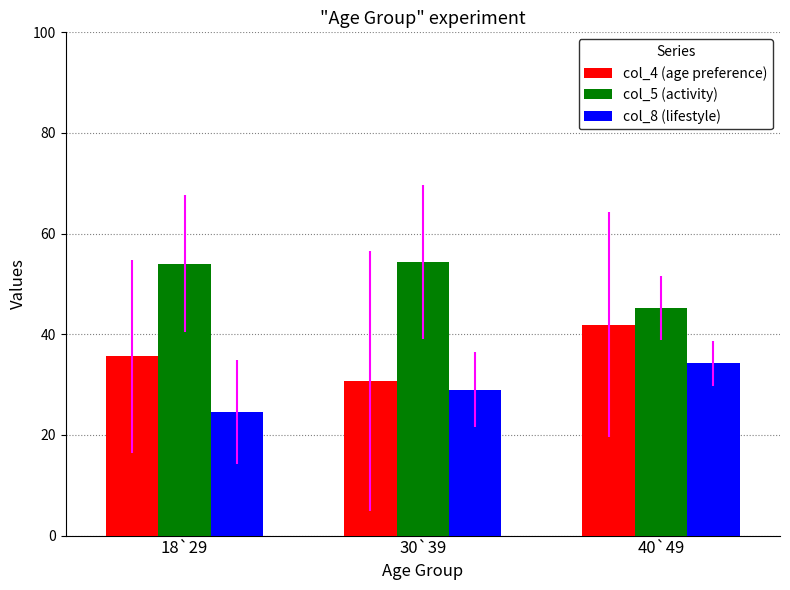

What is the total value across all series at 40`49?

121.3